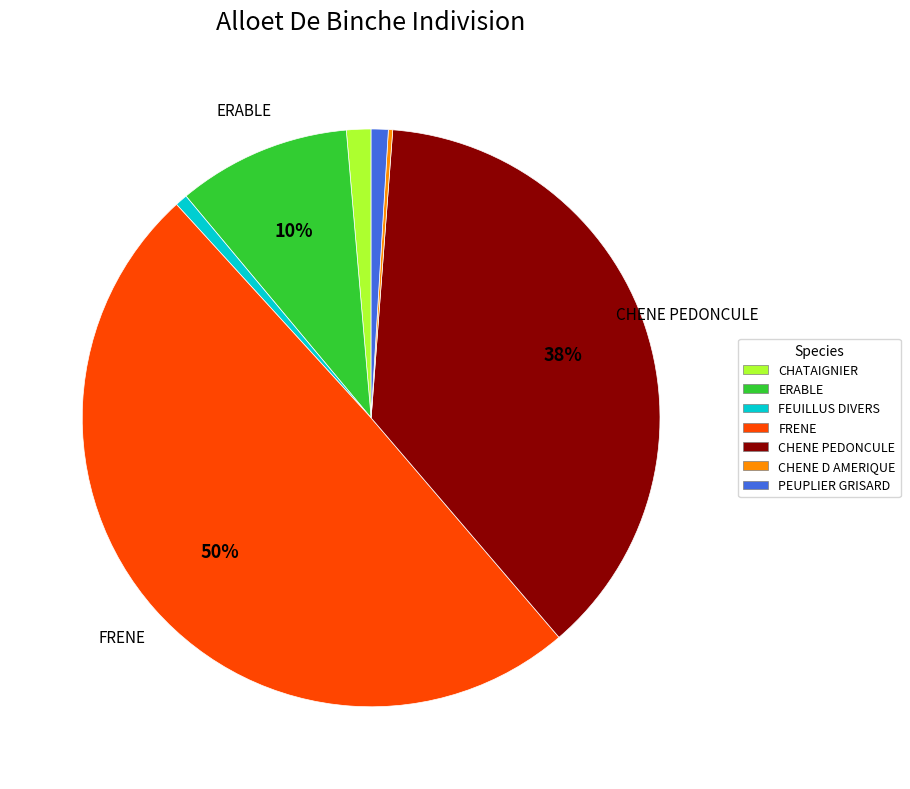

Which slice is the largest?

FRENE